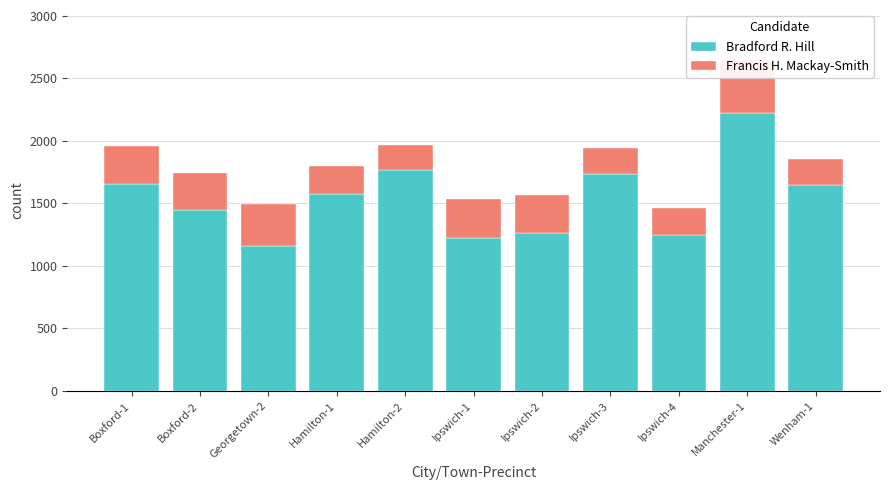

Which series has the largest total across all categories?

Bradford R. Hill